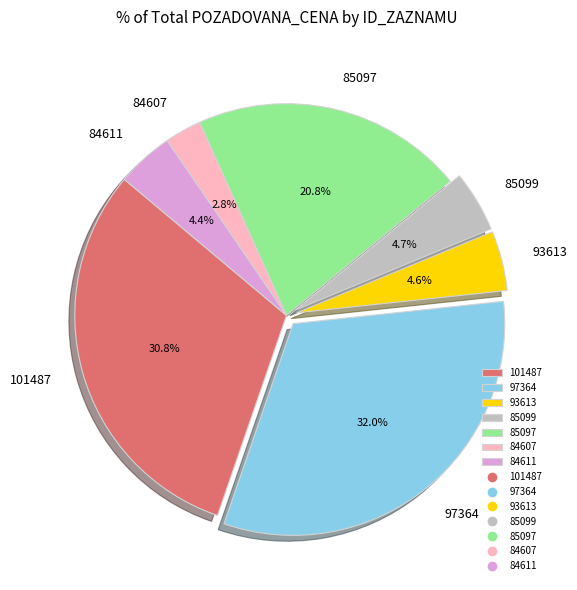

What is the ratio of the value at 85099 to the value at 85097?

0.2